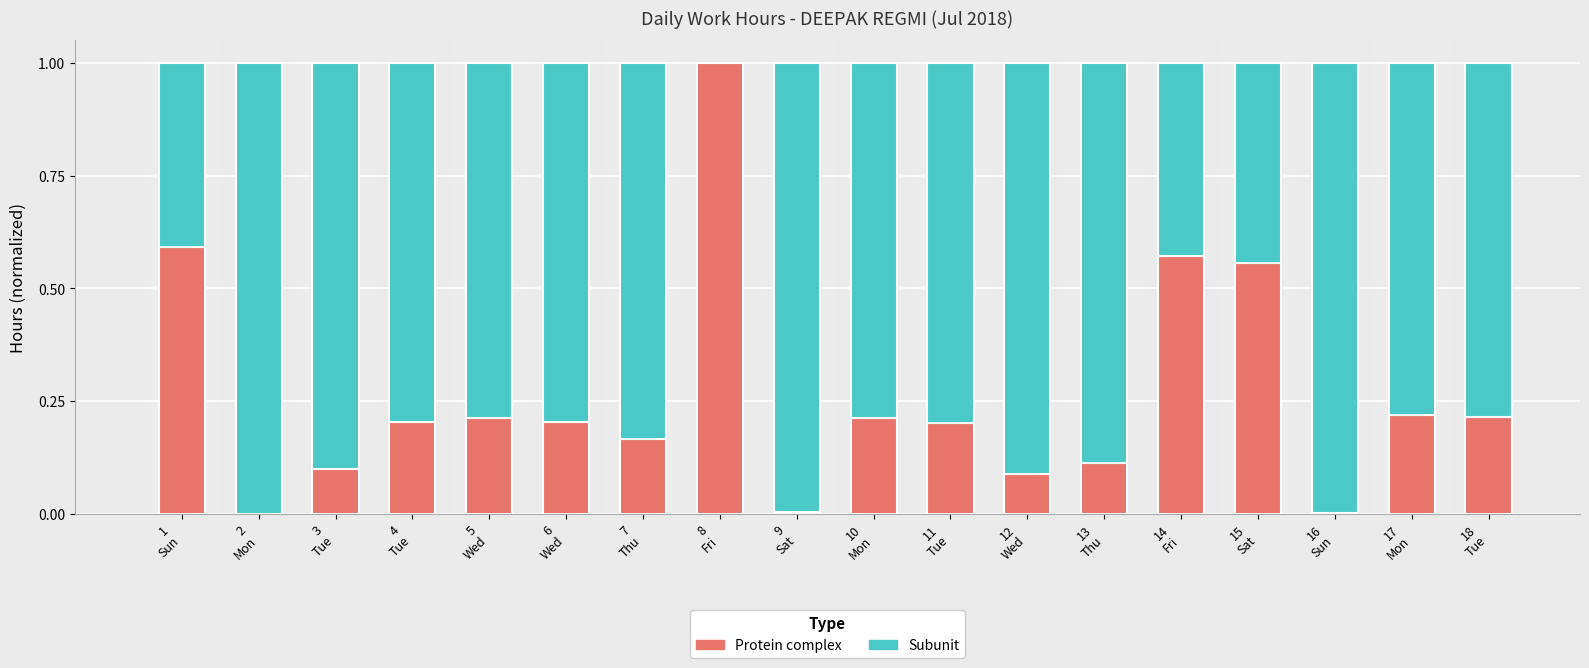

How many categories are shown in the chart?

18